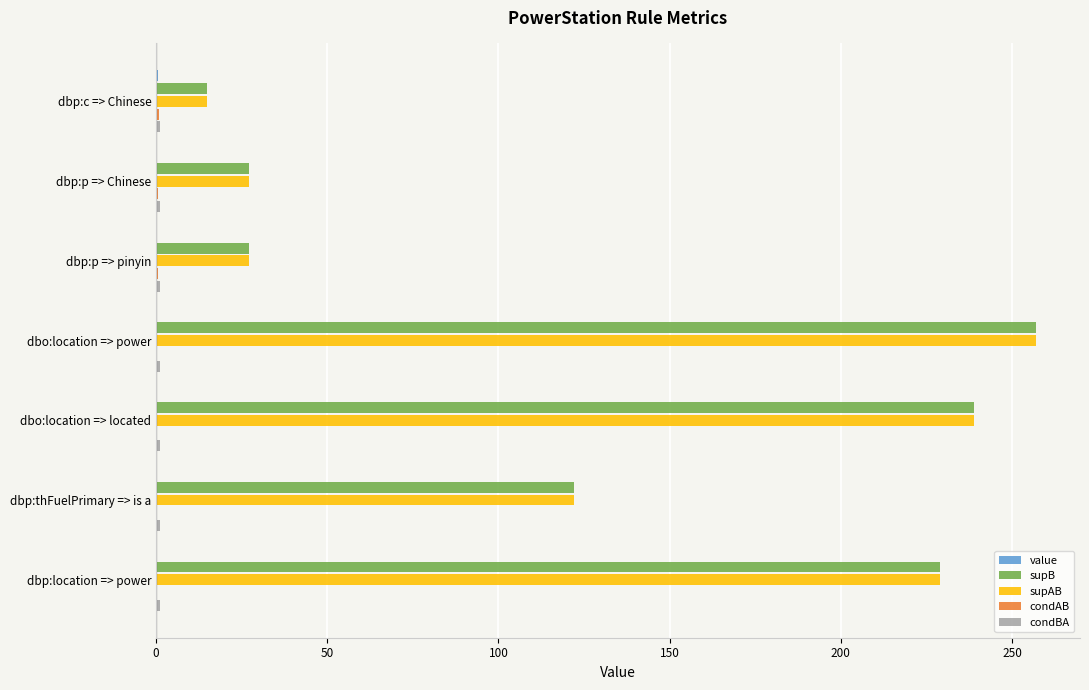

At which category is the sum across all series the highest?

dbo:location => power